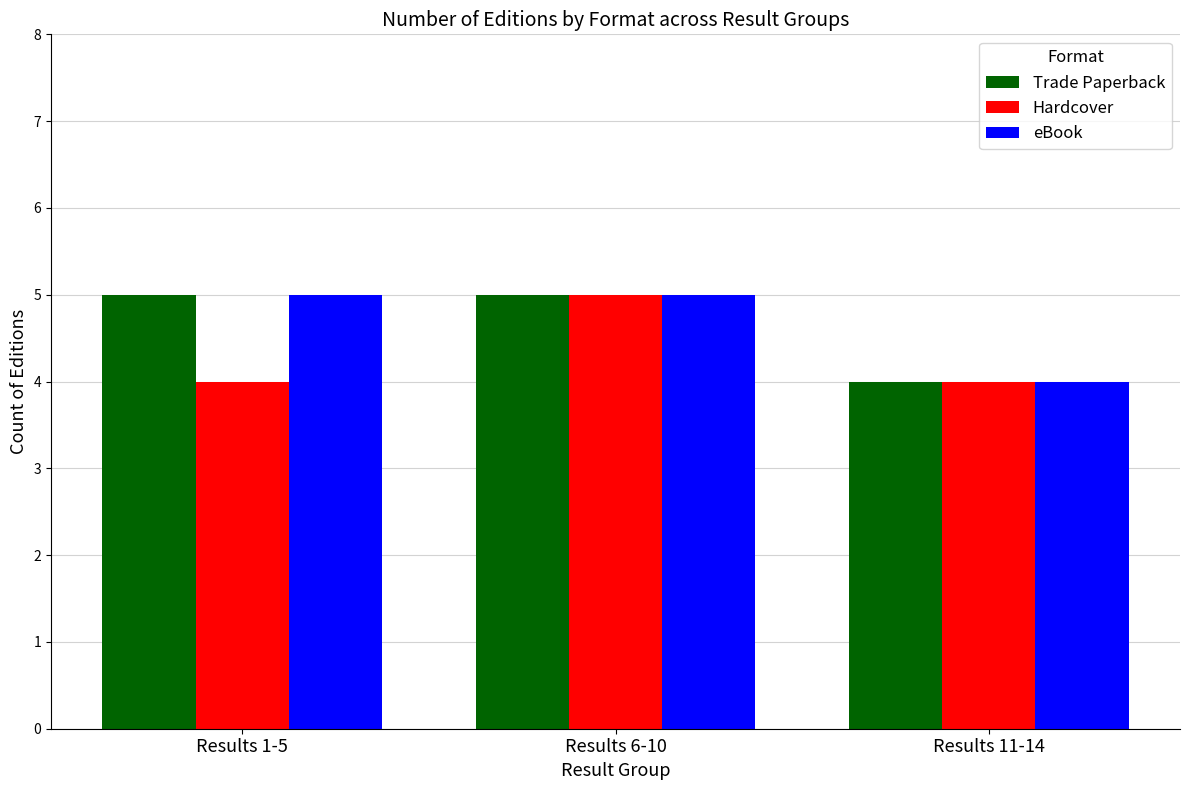

At which label is Trade Paperback closest to 4?

Results 11-14